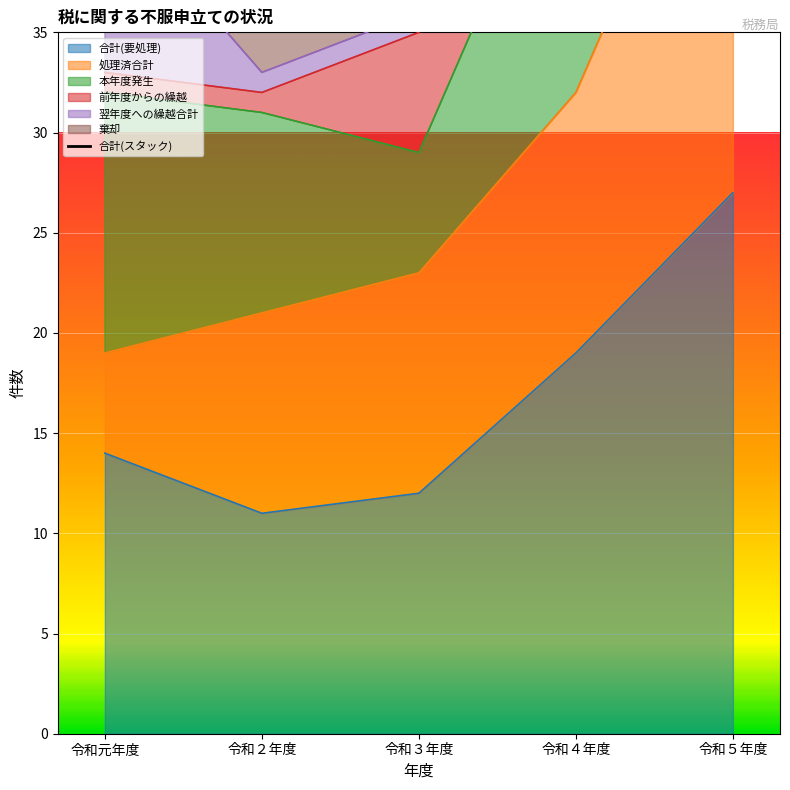

The 合計(要処理) series shows 20 at 令和３年度. True or false?

False